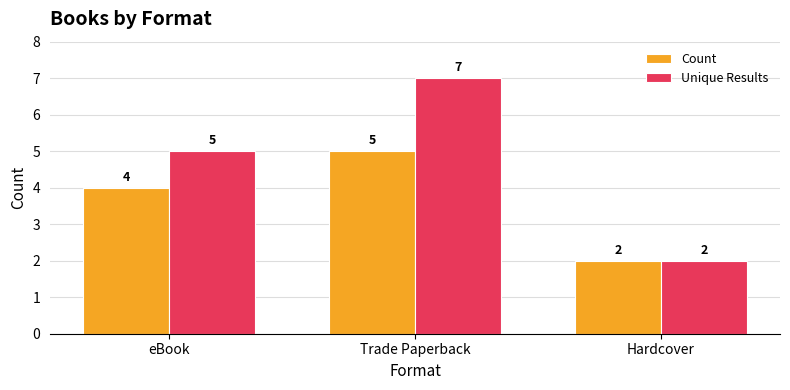

What is the approximate value of Unique Results at eBook?

5